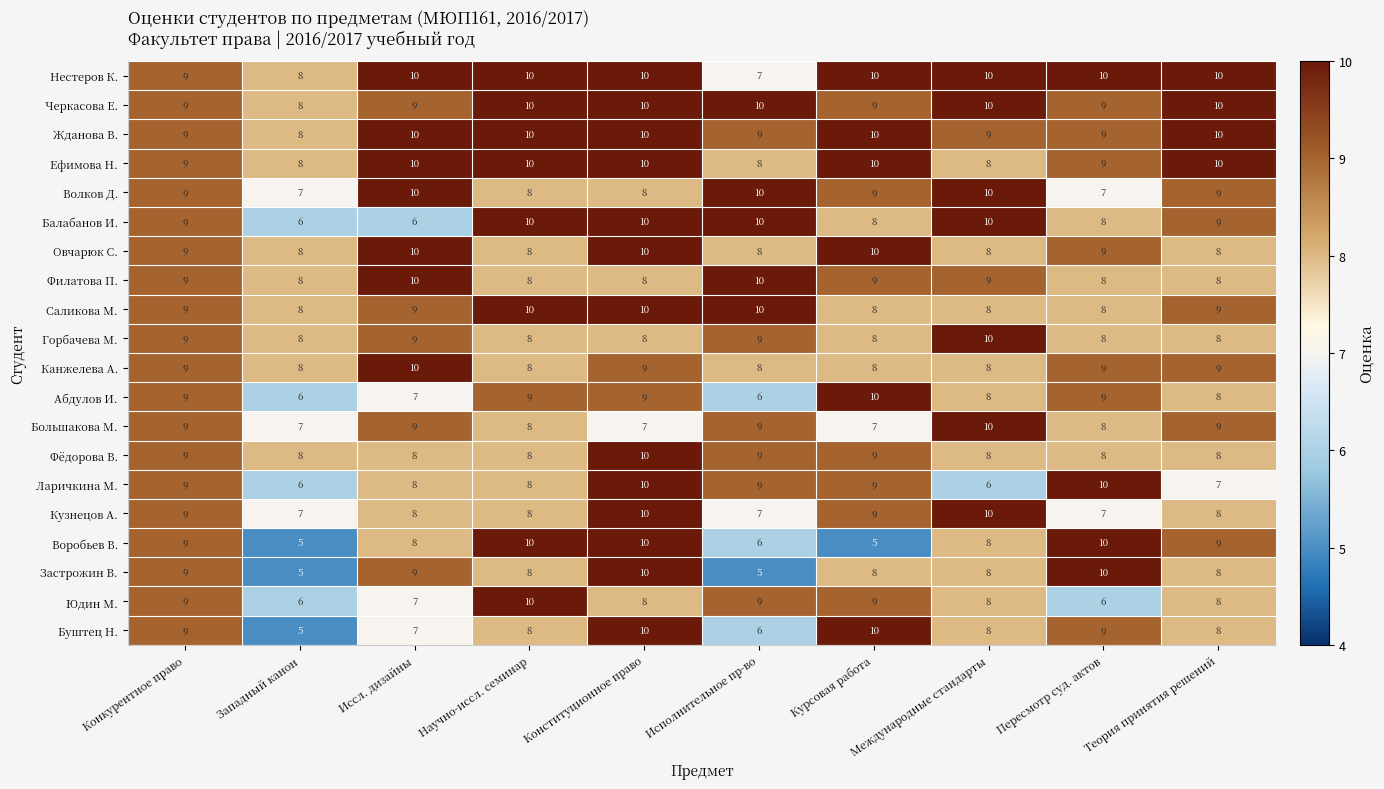

What is the total value across all series at Конституционное право?

187